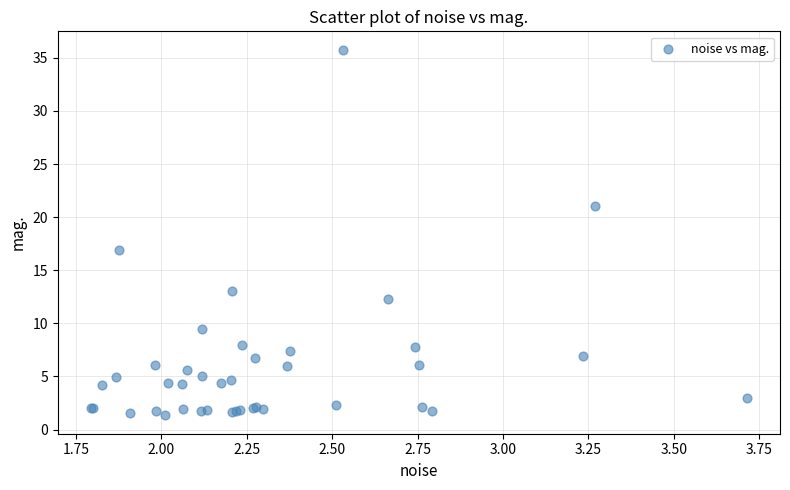

What Y value in the scatter plot is closest to 18?

16.9